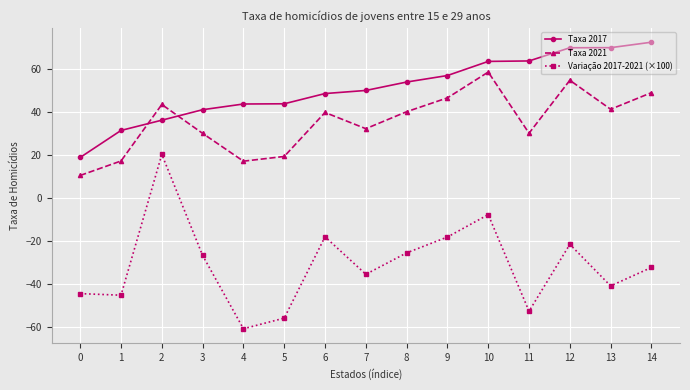

What is the highest value of the Variação 2017-2021 (×100) series?

20.2